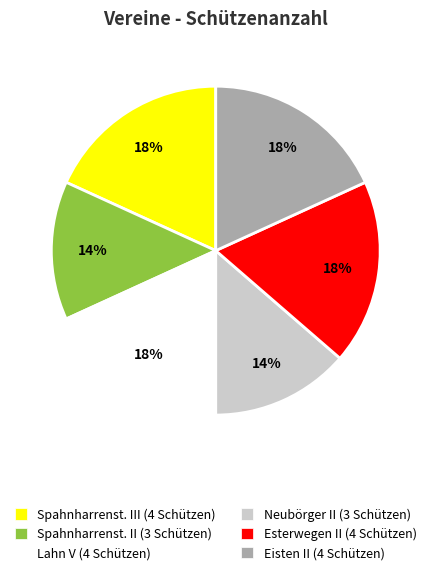

What is the ratio of the value at Esterwegen II (4 Schützen) to the value at Lahn V (4 Schützen)?

1.0